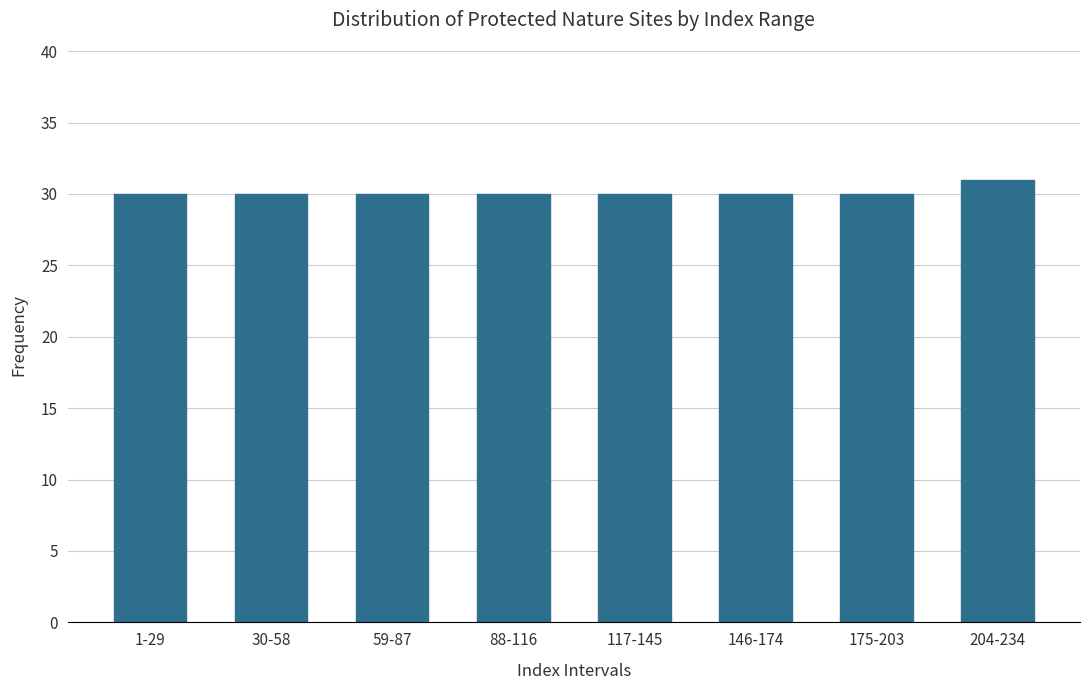

Reading left to right, what are all the values shown in this chart?

1-29=30	30-58=30	59-87=30	88-116=30	117-145=30	146-174=30	175-203=30	204-234=31